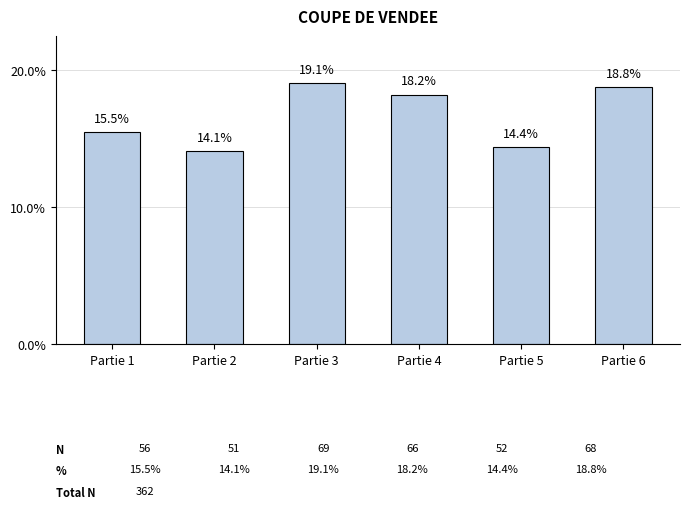

What is the sum of the values at Partie 3 and Partie 2?

33.1